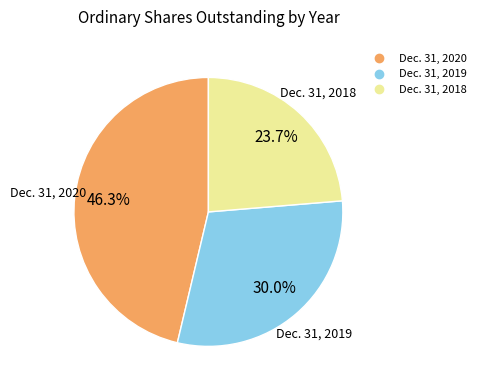

What is the smallest slice in the pie chart?

Dec. 31, 2018